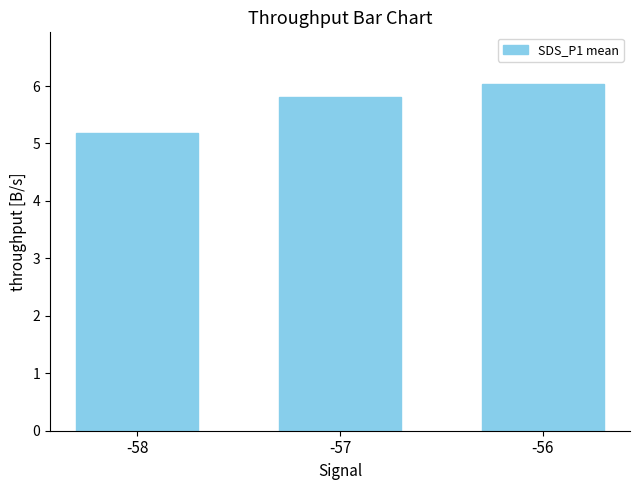

What is the value of the 1st bar from the left?

5.2